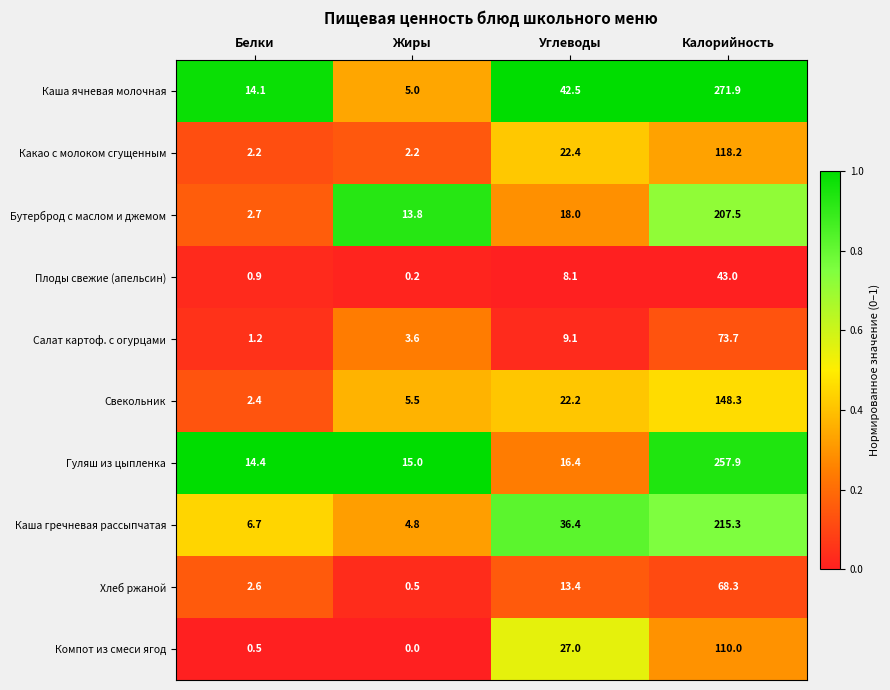

Is it true that Каша ячневая молочная equals 271.9 at Калорийность?

True